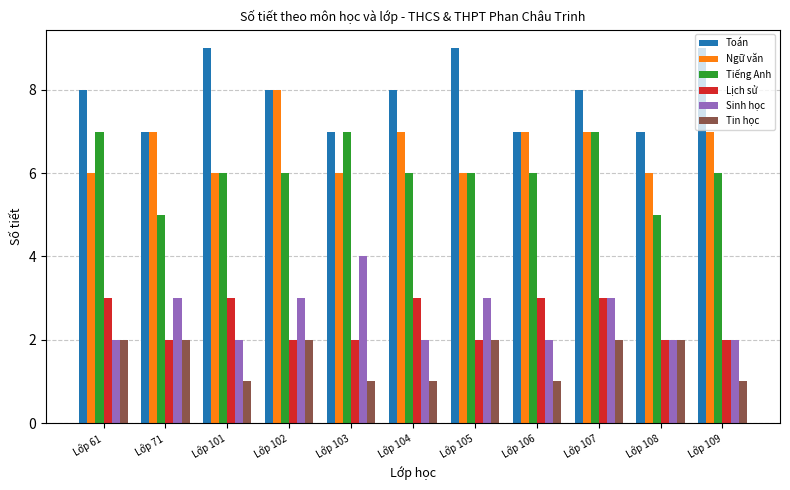

Which category has the highest value in the Ngữ văn series?

Lớp 102